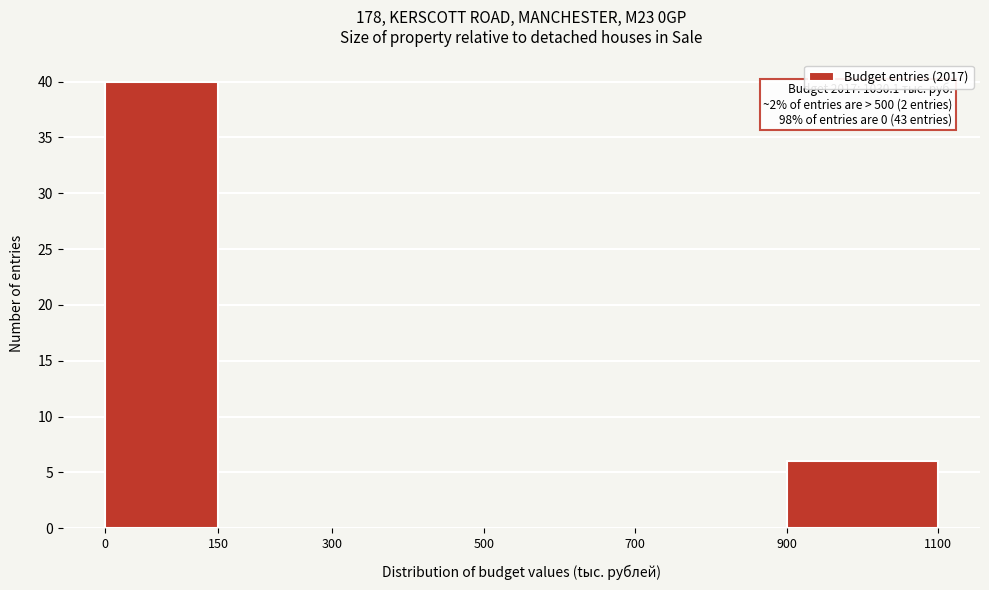

Over which range of the x-axis is the bar tallest?

0 to 150